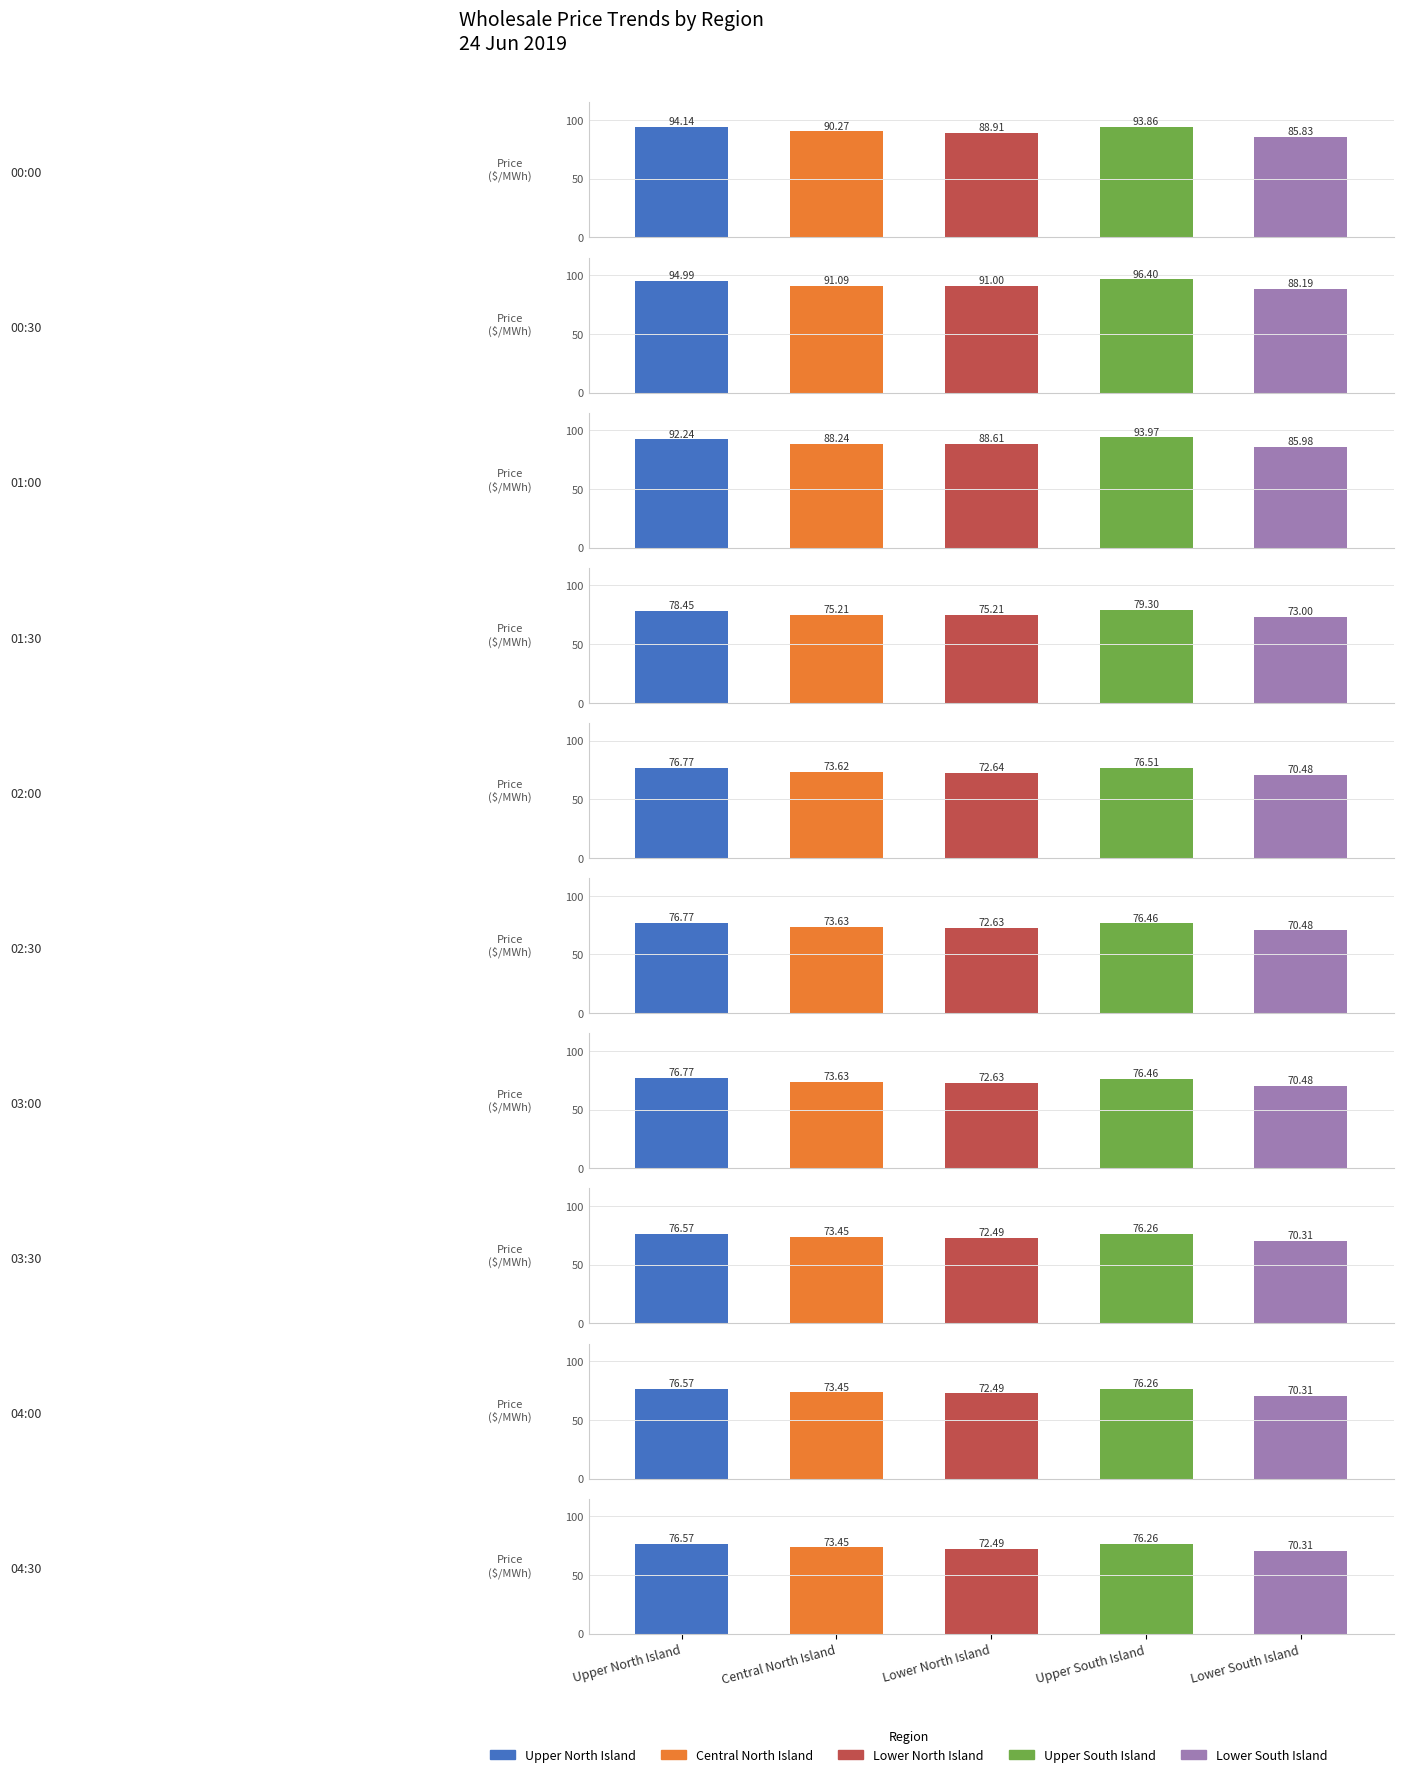

List the series in order of their peak value, highest first.

Upper South Island, Upper North Island, Central North Island, Lower North Island, Lower South Island